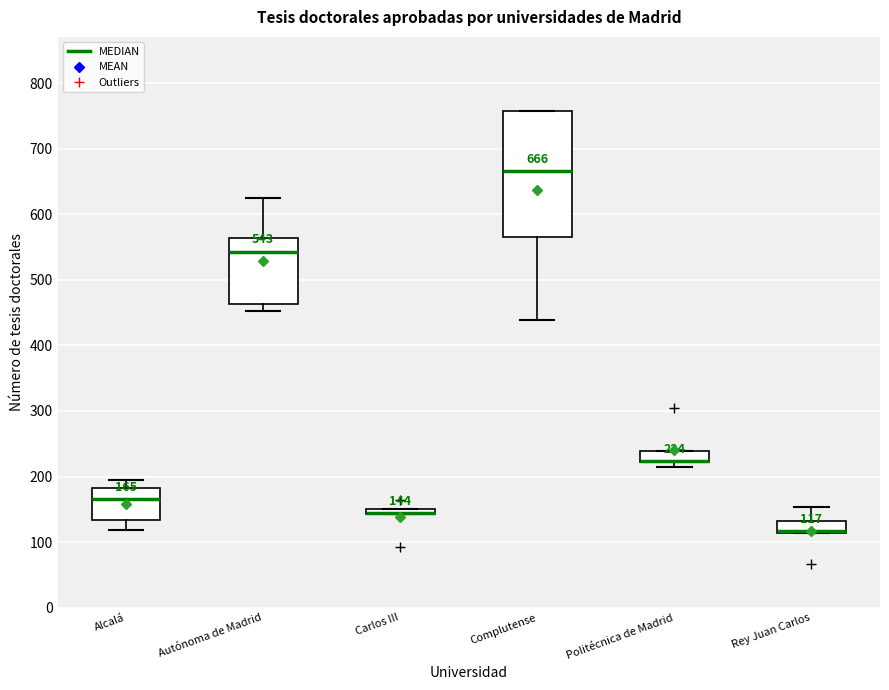

Which box is the tallest, from its lower edge to its upper edge?

Complutense